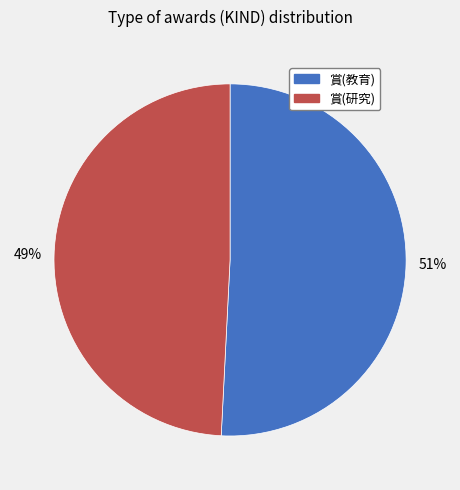

To the nearest percent, what is the difference between the largest and smallest slice percentages?

2%